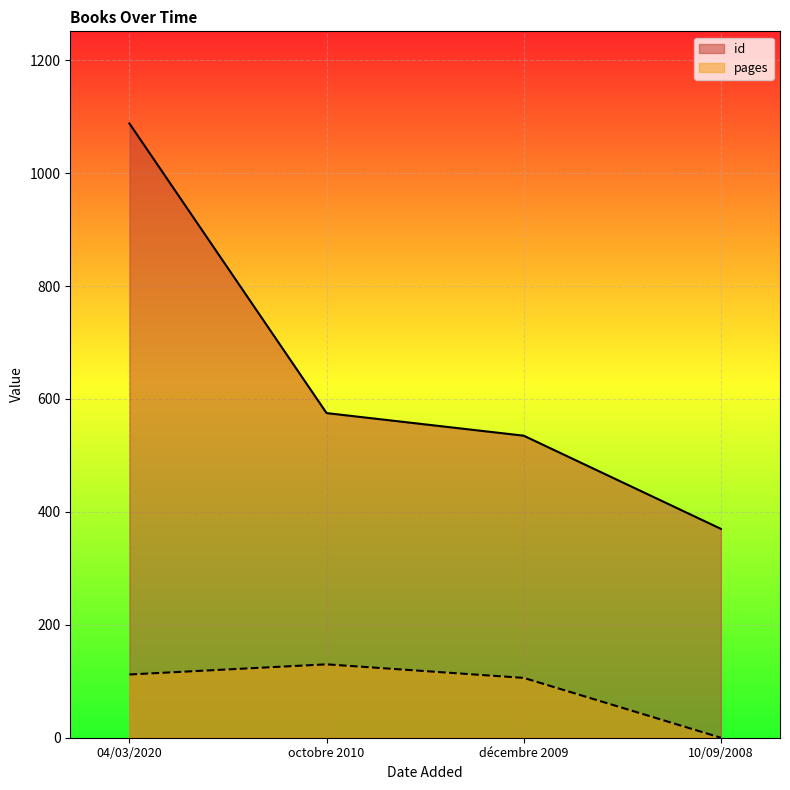

At which category is the sum across all series the highest?

04/03/2020